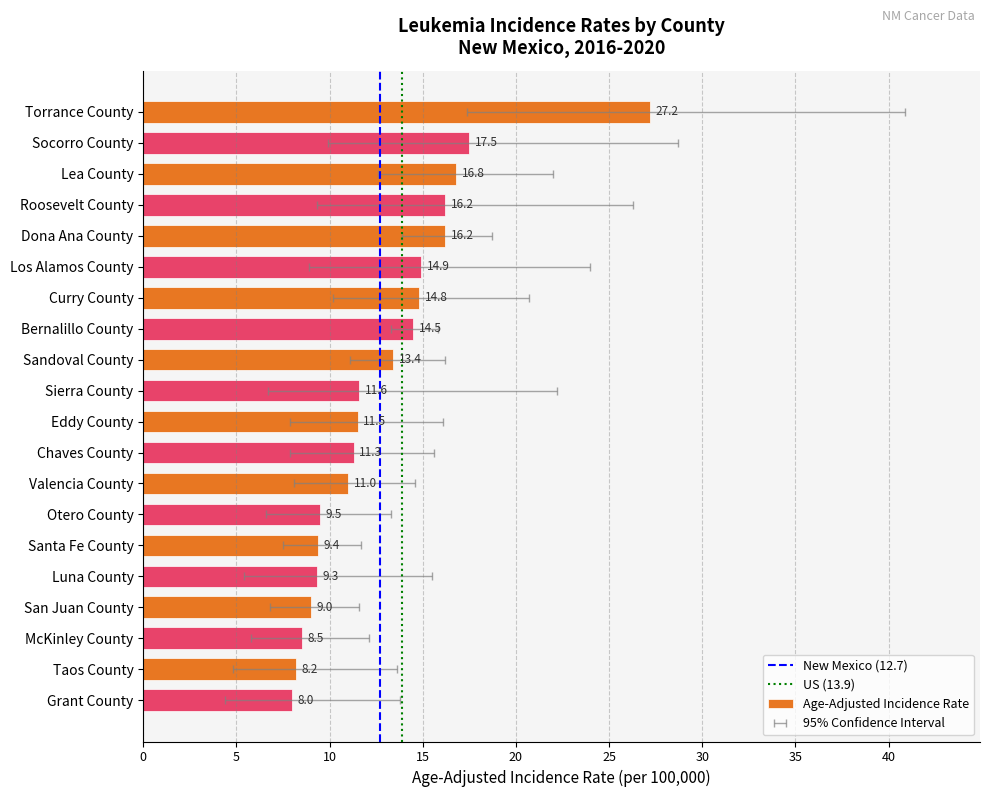

What is the change in value from Dona Ana County to Eddy County?

-4.7